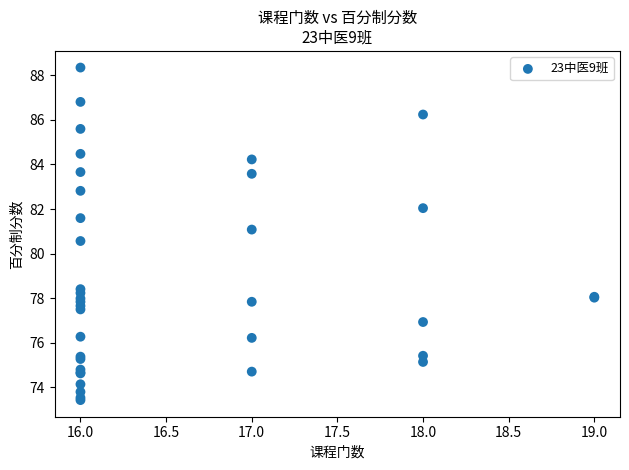

What Y value in the scatter plot is closest to 80?

80.6